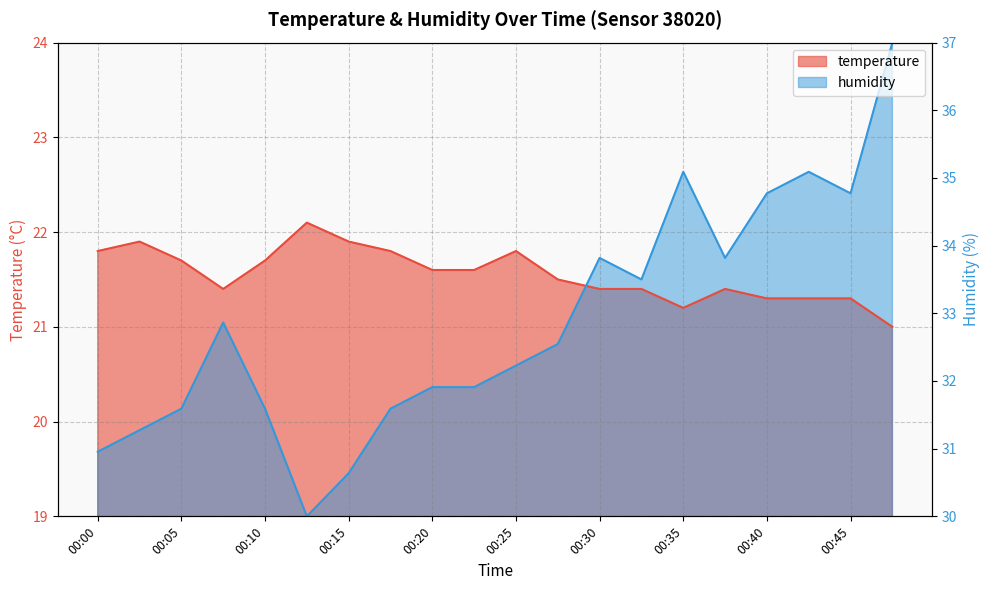

Which series has the widest spread of values?

humidity